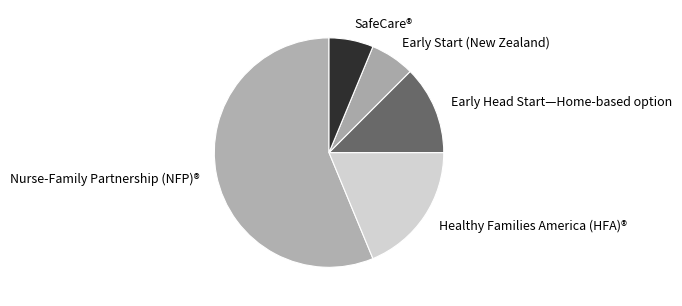

True or false: Early Start (New Zealand) accounts for 6% of the total.

True